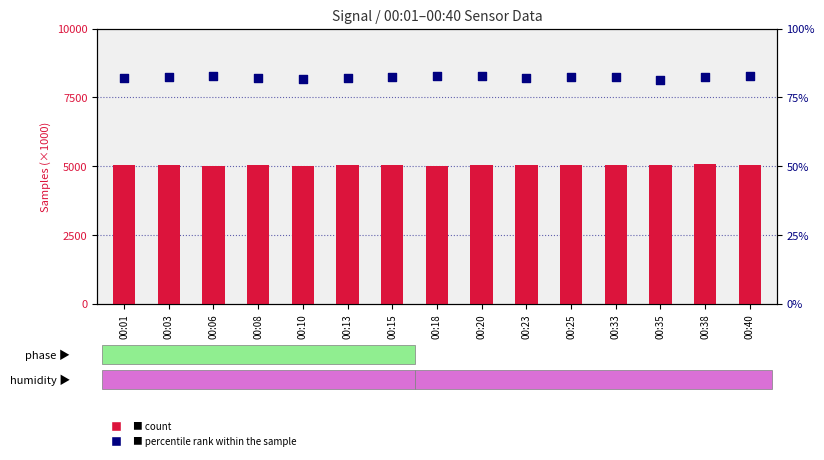

What are all the series names shown in the legend?

count, percentile rank within the sample